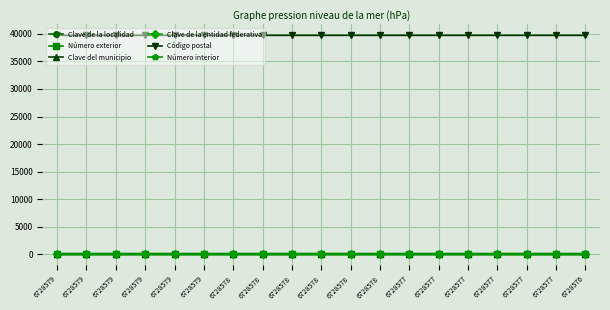

Read the Número exterior value at 6728578.

158.5